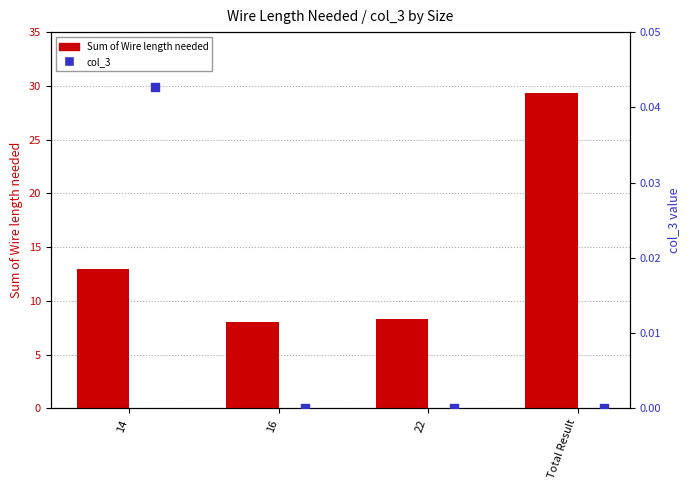

What are all the series names shown in the legend?

Sum of Wire length needed, col_3